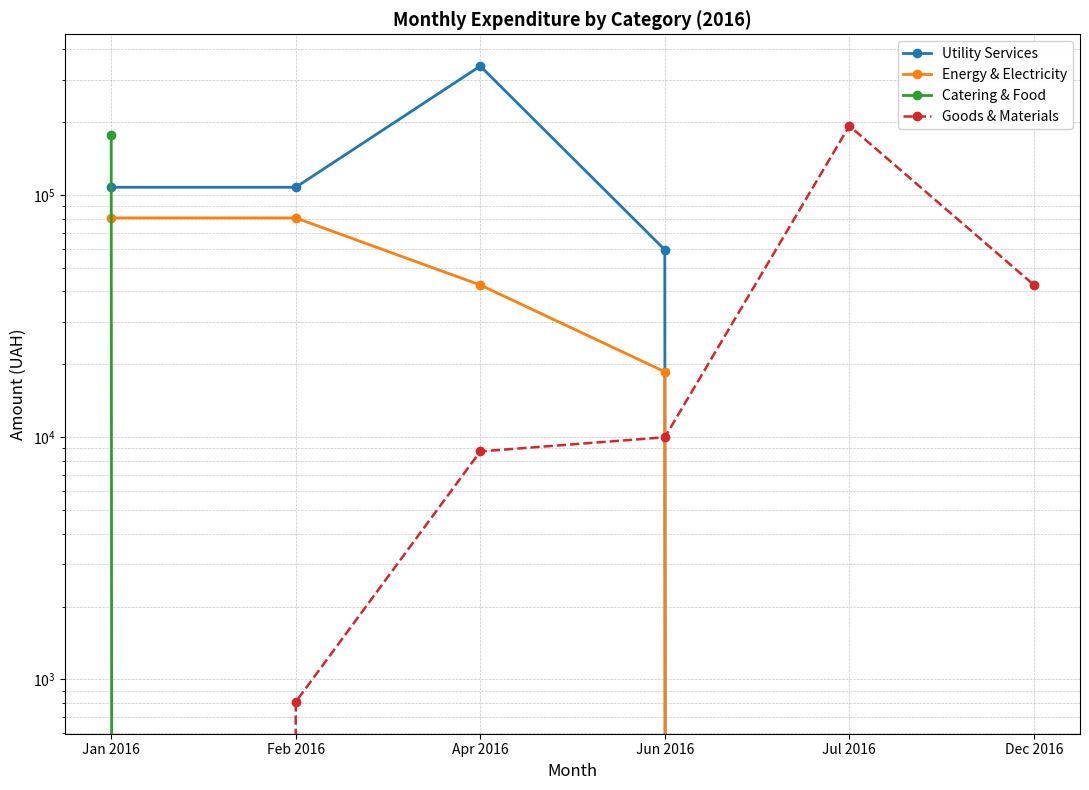

What are all the series names shown in the legend?

Utility Services, Energy & Electricity, Catering & Food, Goods & Materials